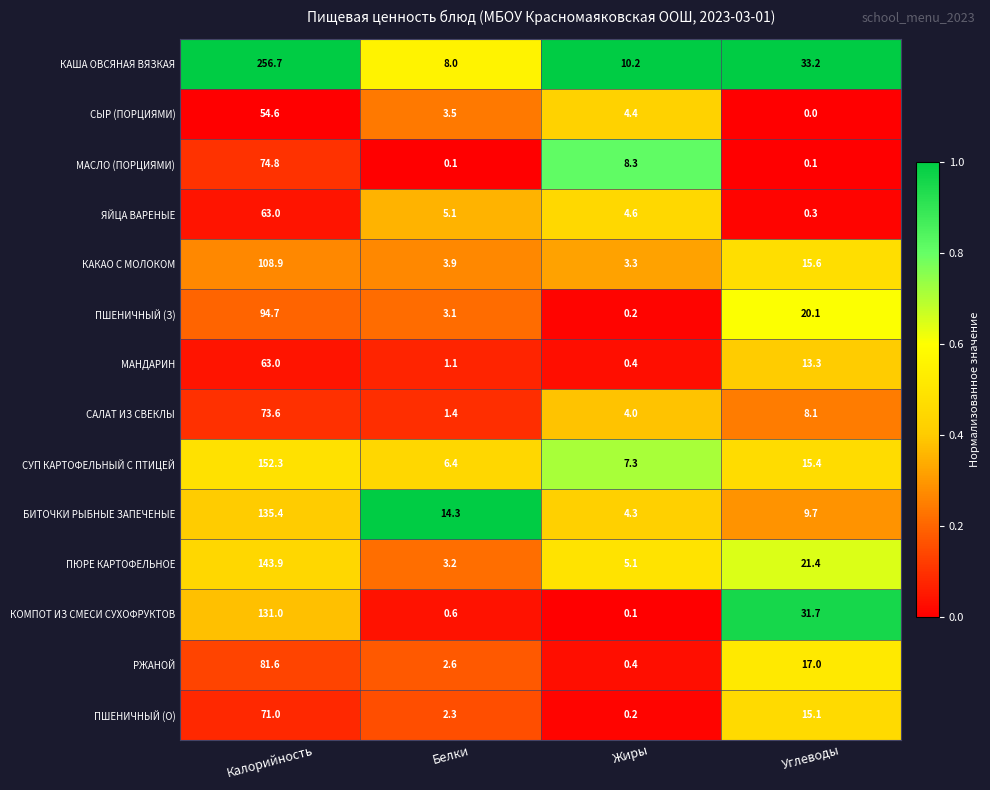

Rank the categories by КОМПОТ ИЗ СМЕСИ СУХОФРУКТОВ value from lowest to highest.

Жиры, Белки, Углеводы, Калорийность